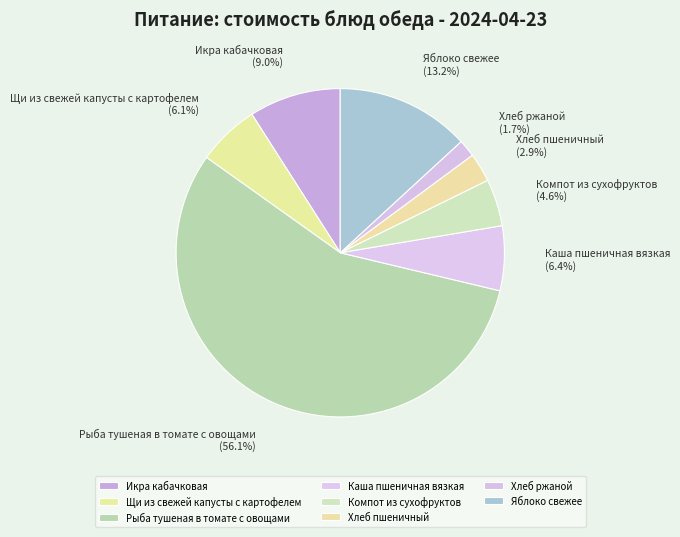

Which category has the biggest portion of the pie?

Рыба тушеная в томате с овощами